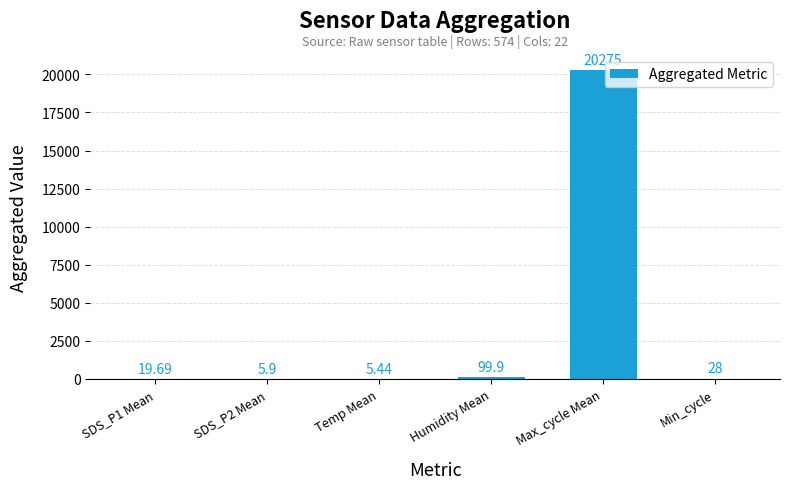

At which category does the chart reach its peak across all series?

Max_cycle Mean